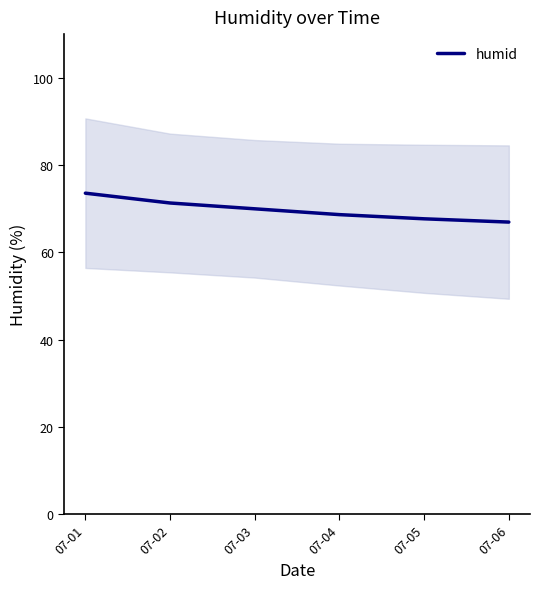

At which label is the value closest to 70?

07-03